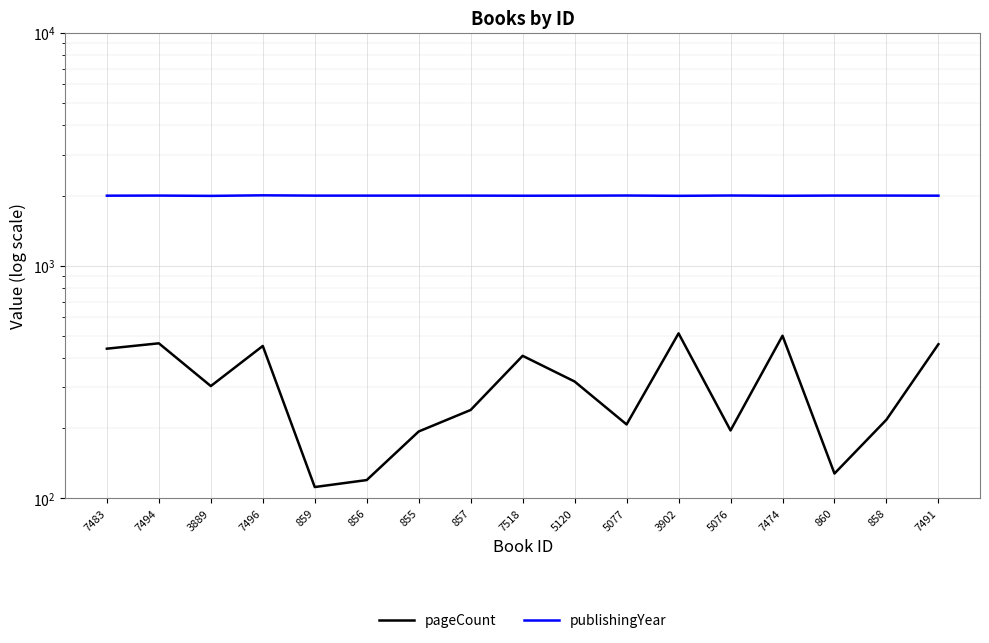

What is the difference between the pageCount values at 7491 and 857?

220